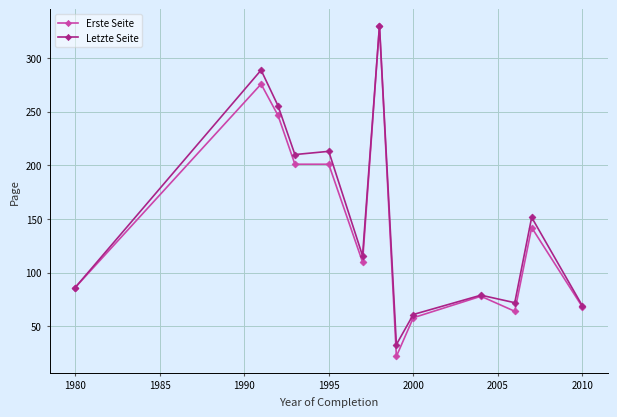

At how many categories does at least one series exceed 183?

5